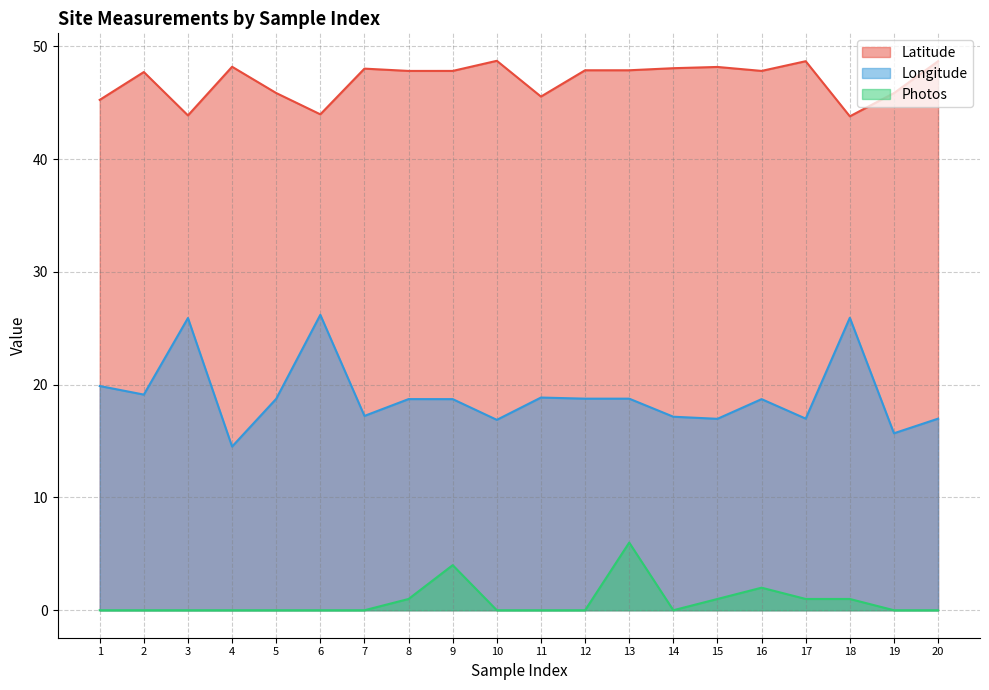

Does the chart display data point markers on the line(s)?

No